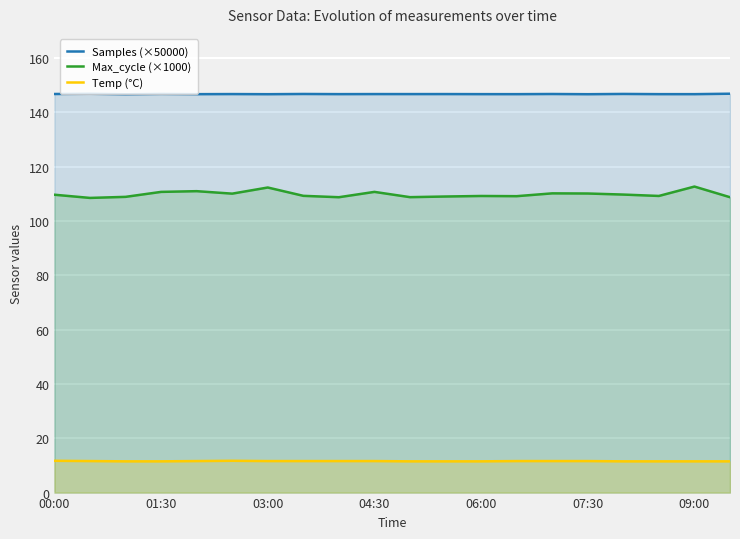

What is the smallest value displayed?

11.5